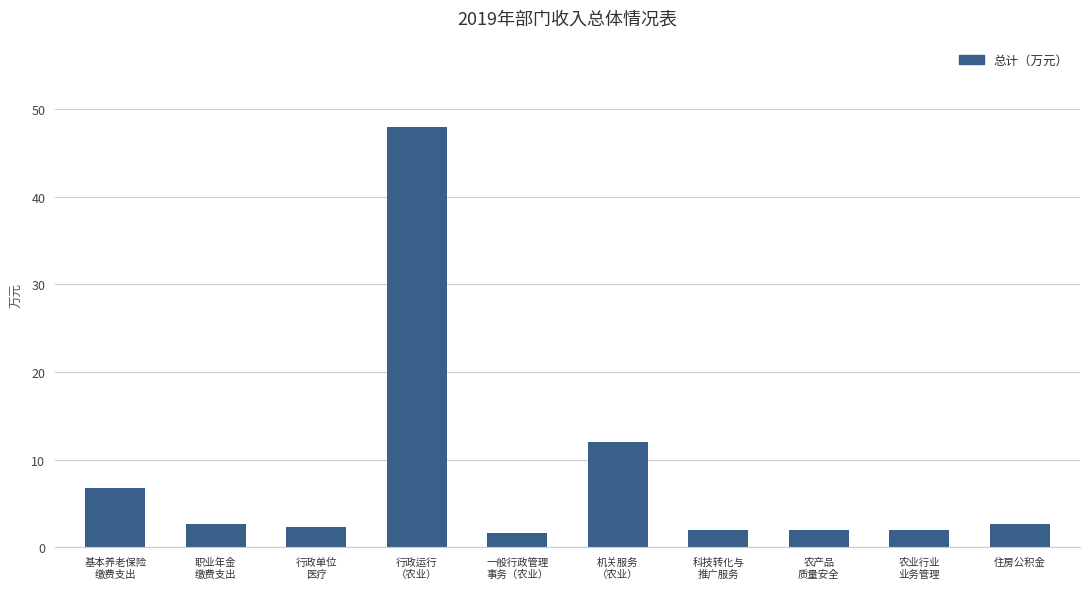

Which has a higher value, 基本养老保险
缴费支出 or 行政运行
（农业）?

行政运行
（农业）